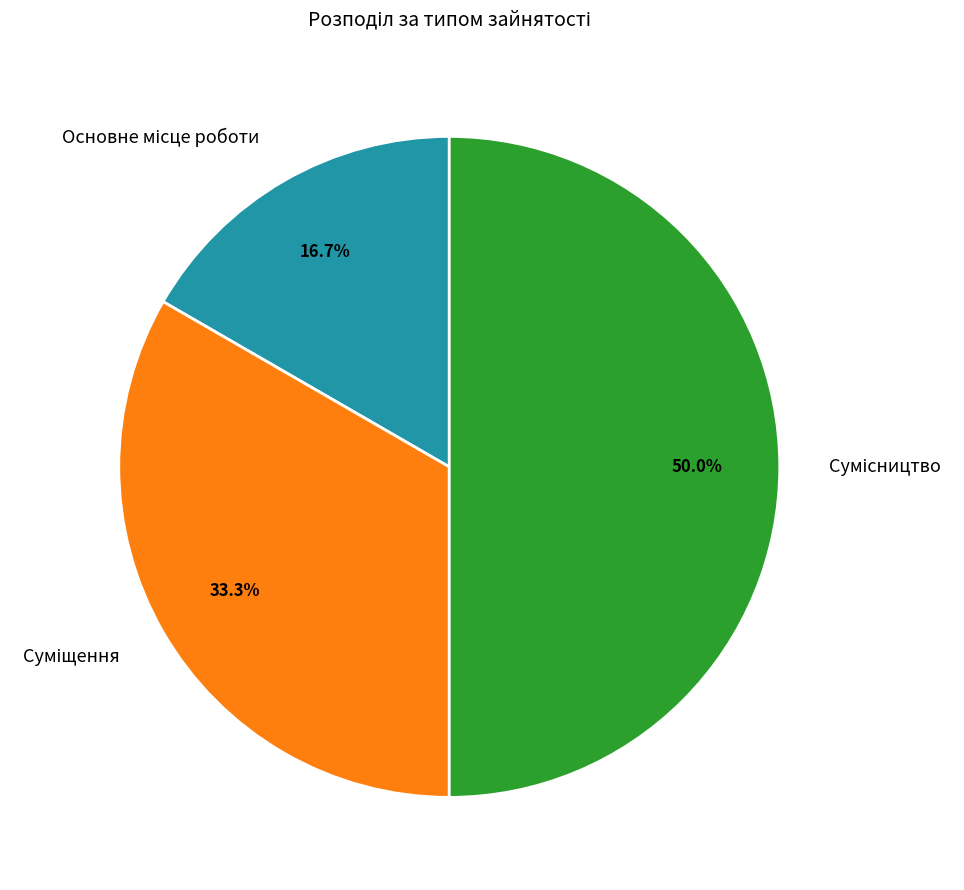

How many segments does this pie chart have?

3